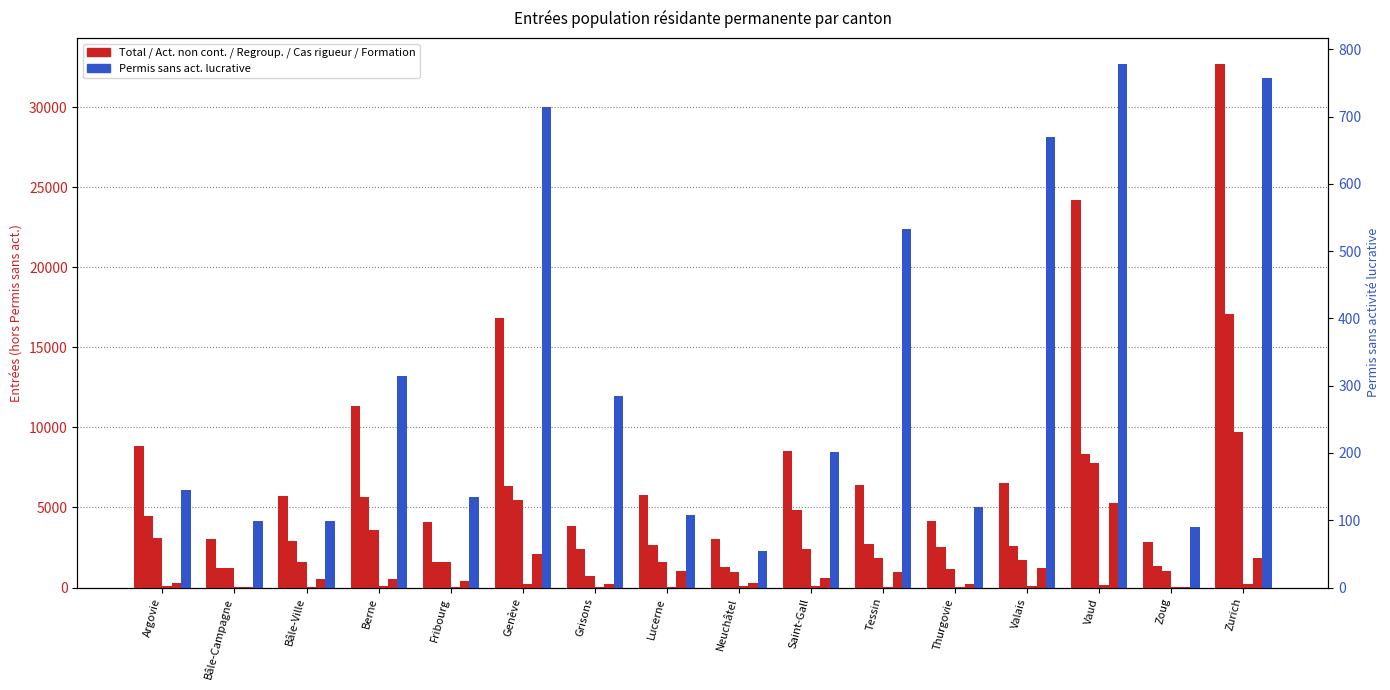

How many bars are there in each group?

6